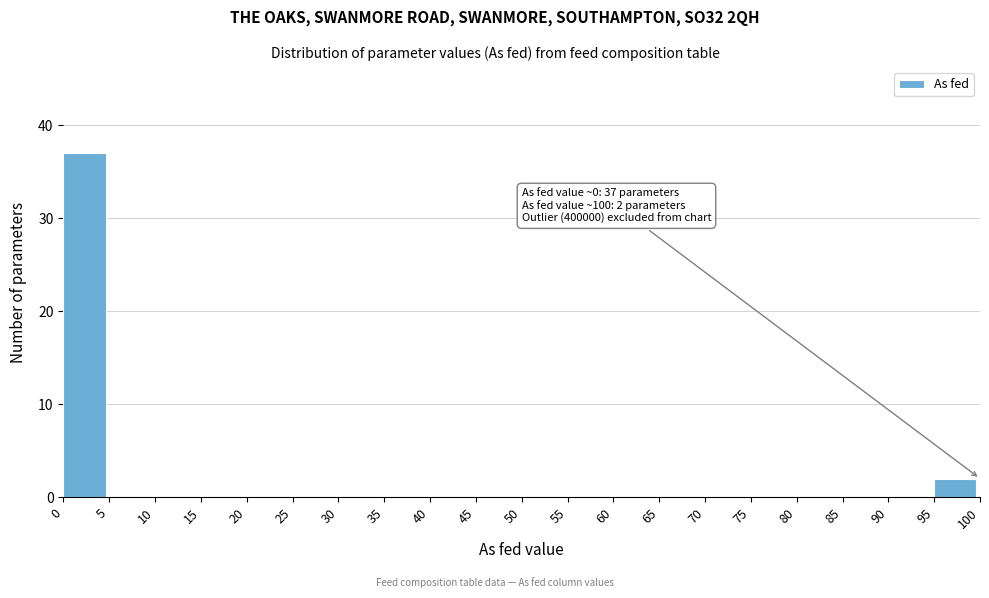

Over which range of the x-axis is the bar tallest?

0 to 5